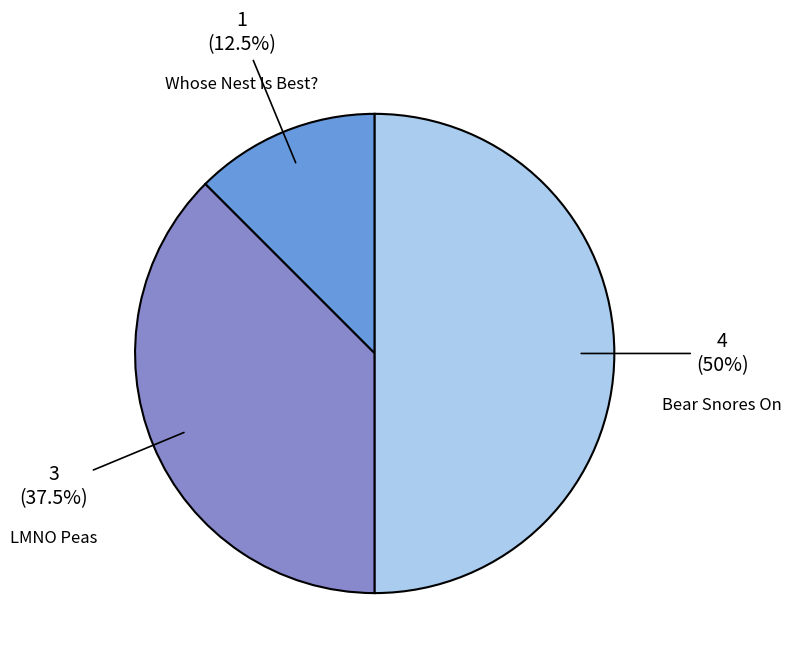

Which category has the biggest portion of the pie?

Bear Snores On